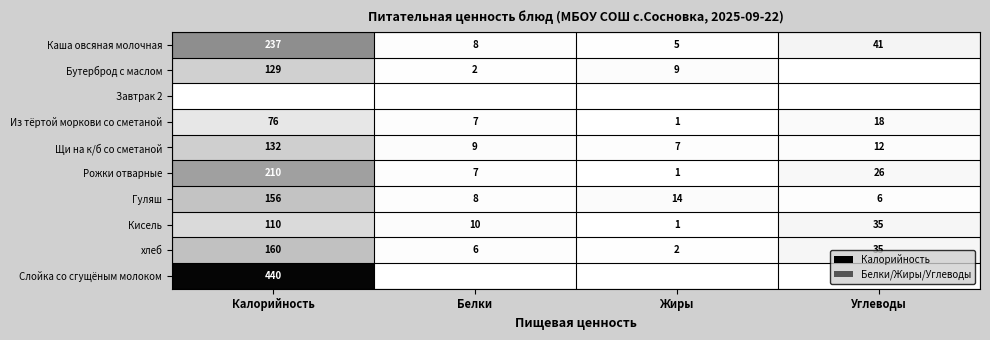

What is the sum of all Рожки отварные values?

244